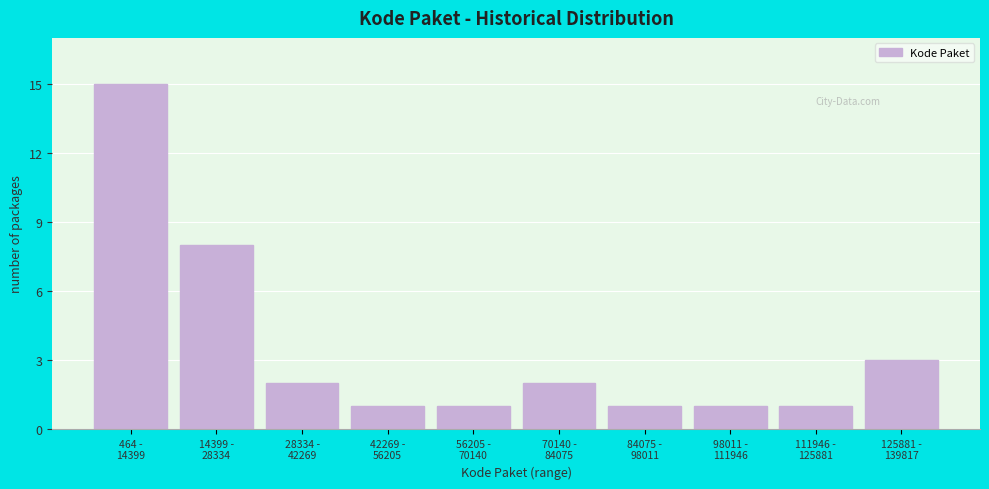

Reading left to right, list all the values displayed in this chart.

15	8	2	1	1	2	1	1	1	3